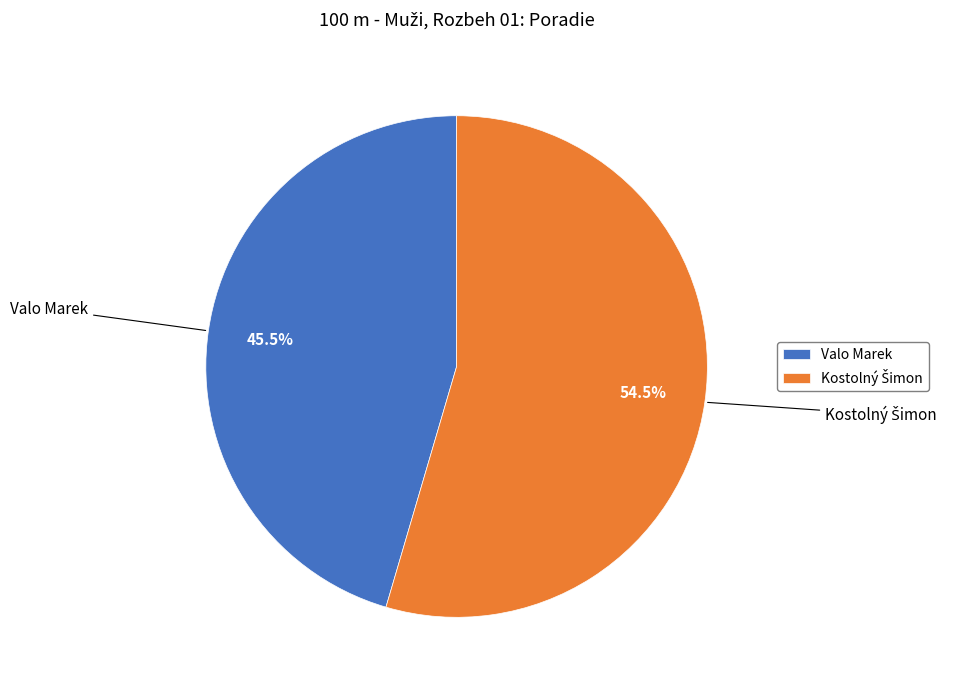

Does Valo Marek account for over 50% of the chart?

No